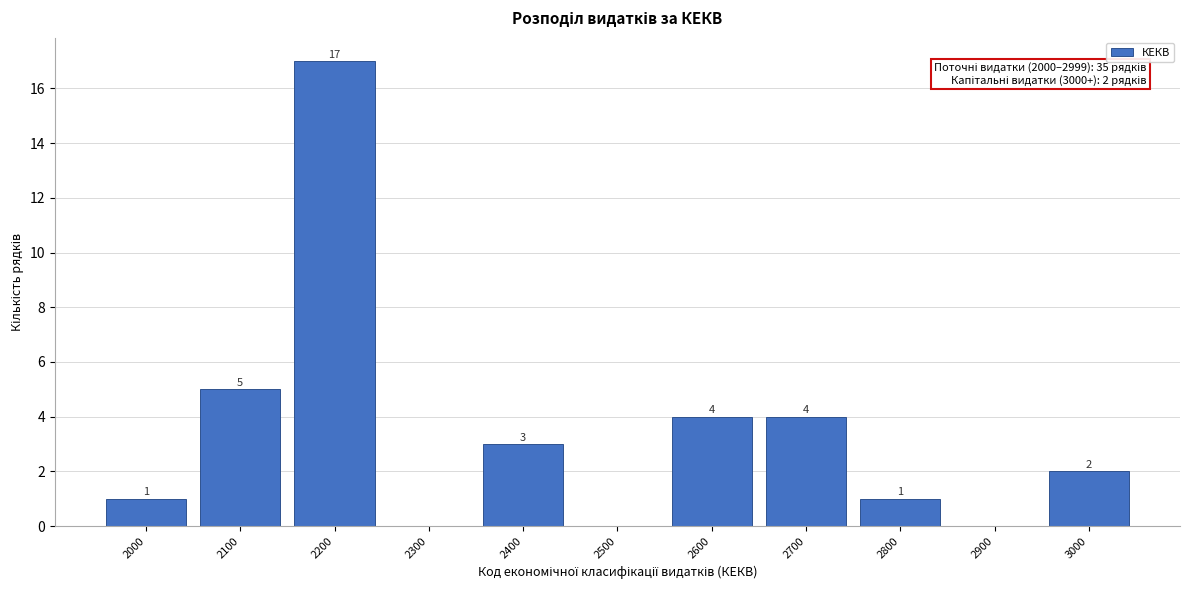

Reading right to left, what are all the values shown in this chart?

3000=2	2900=0	2800=1	2700=4	2600=4	2500=0	2400=3	2300=0	2200=17	2100=5	2000=1